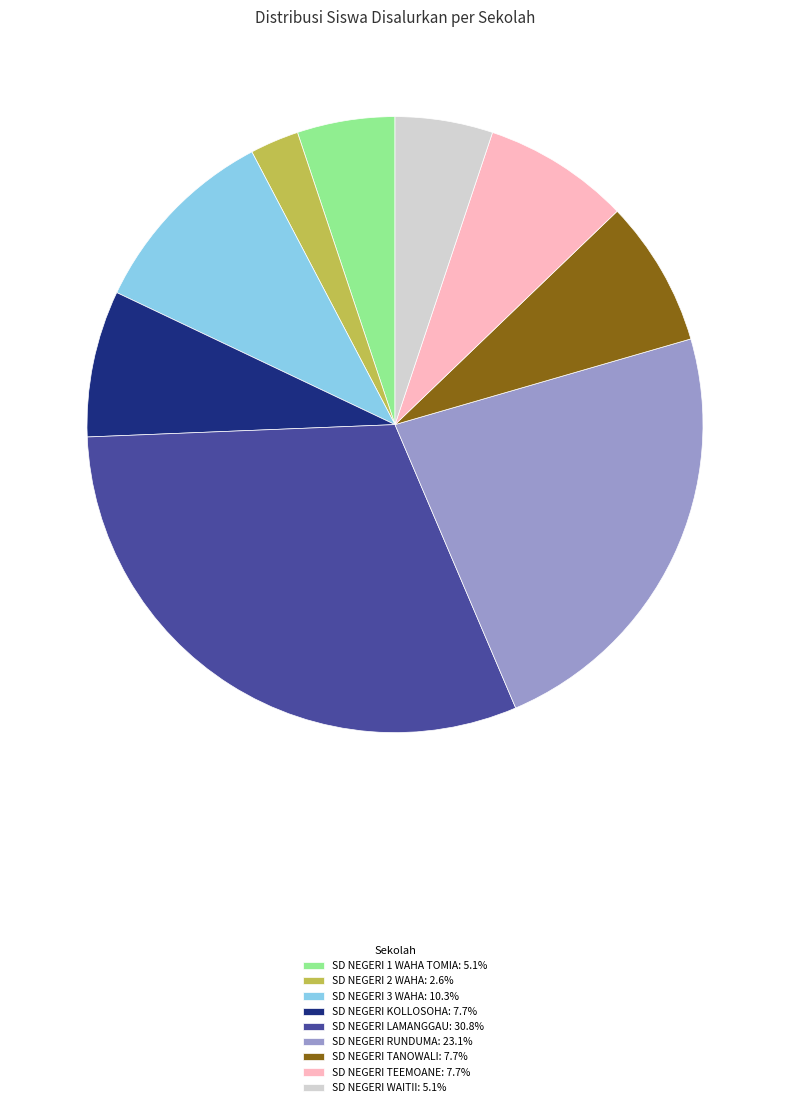

Approximately how many times larger is the value at SD NEGERI 3 WAHA: 10.3% compared to SD NEGERI KOLLOSOHA: 7.7%?

1.3